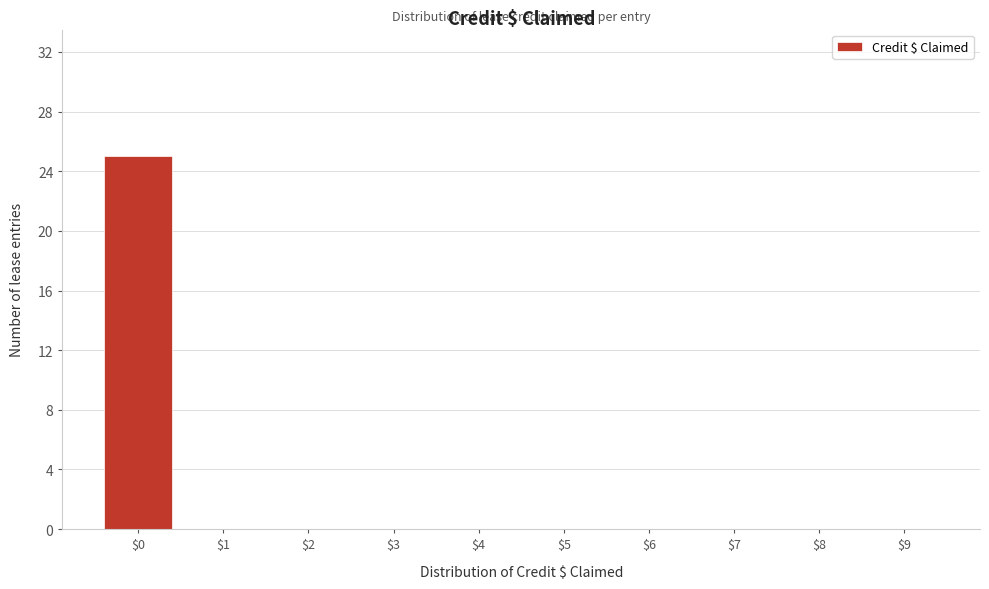

Reading left to right, list every bar in this chart as the range it spans on the x-axis followed by its height. The values are not printed on the chart, so give them approximately, as read against the axis.

-0.5 to 0.5: 25
0.5 to 1.5: 0
1.5 to 2.5: 0
2.5 to 3.5: 0
3.5 to 4.5: 0
4.5 to 5.5: 0
5.5 to 6.5: 0
6.5 to 7.5: 0
7.5 to 8.5: 0
8.5 to 9.5: 0